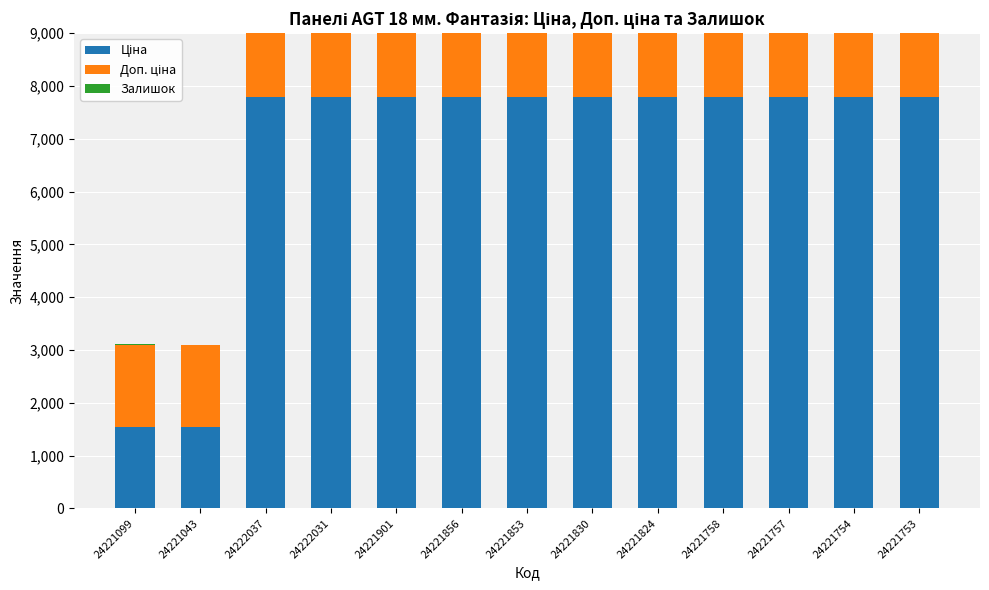

How many categories are shown in the chart?

13